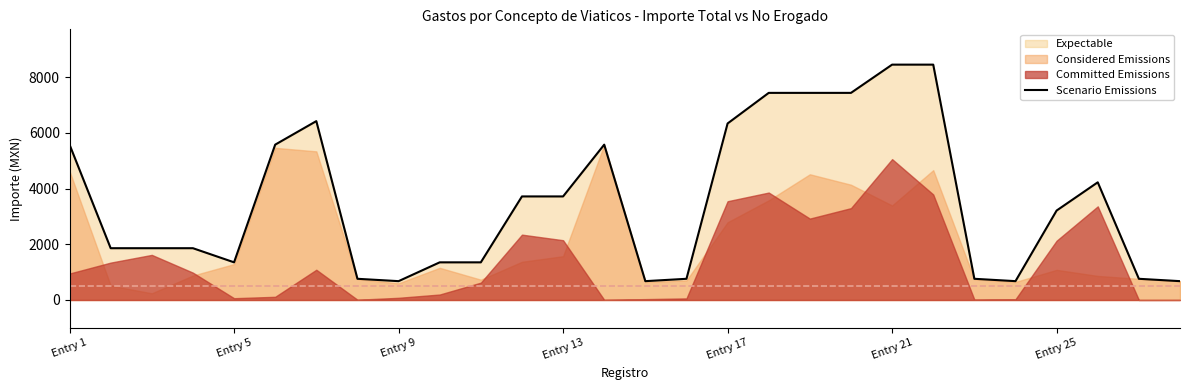

What is the maximum value for Scenario Emissions?

8449.0